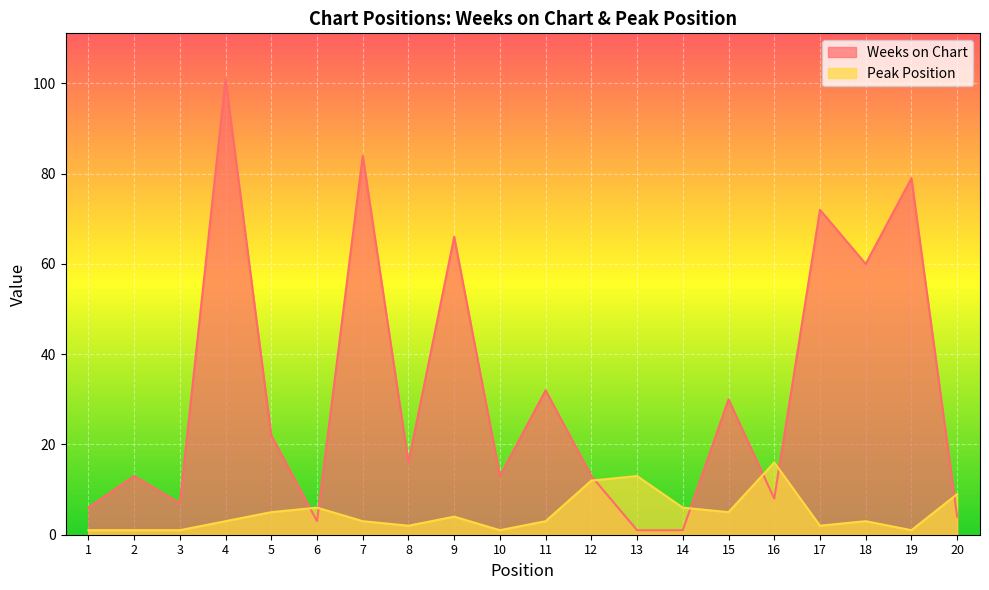

Which series has the largest total across all categories?

Weeks on Chart